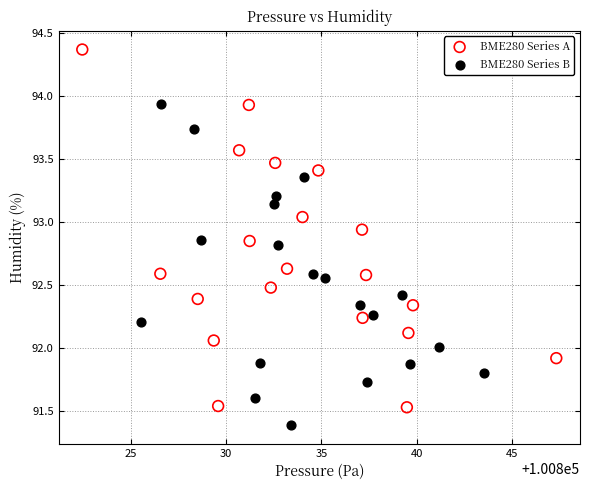

Which series contains the lowest Y value?

BME280 Series B